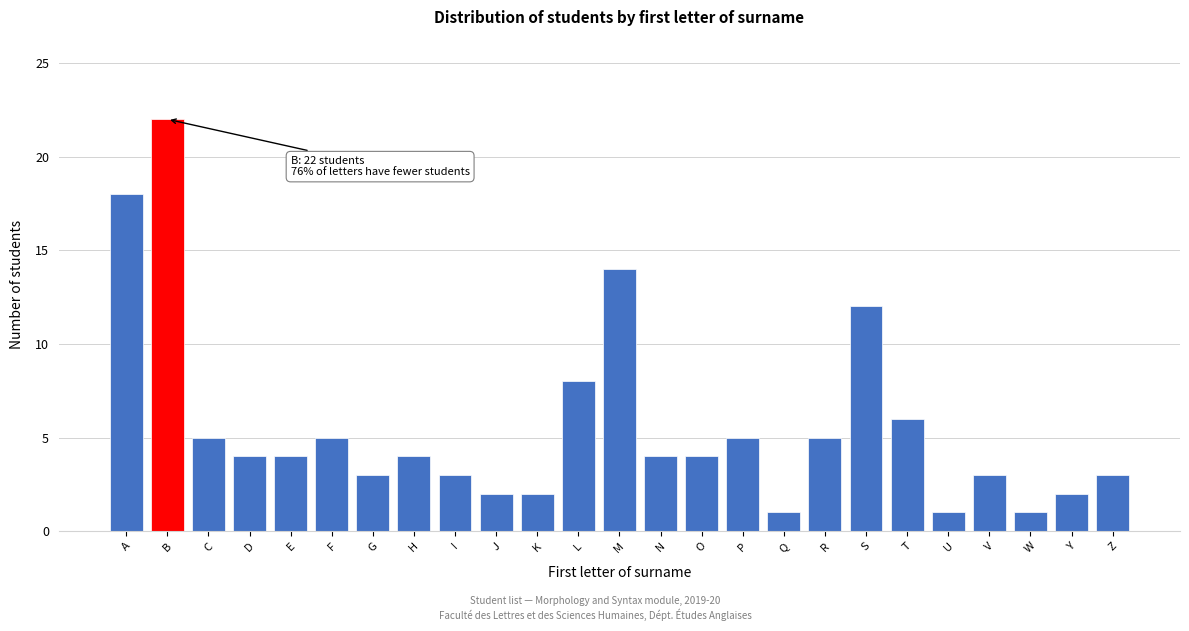

Reading right to left, transcribe all the data shown in this chart.

3	2	1	3	1	6	12	5	1	5	4	4	14	8	2	2	3	4	3	5	4	4	5	22	18